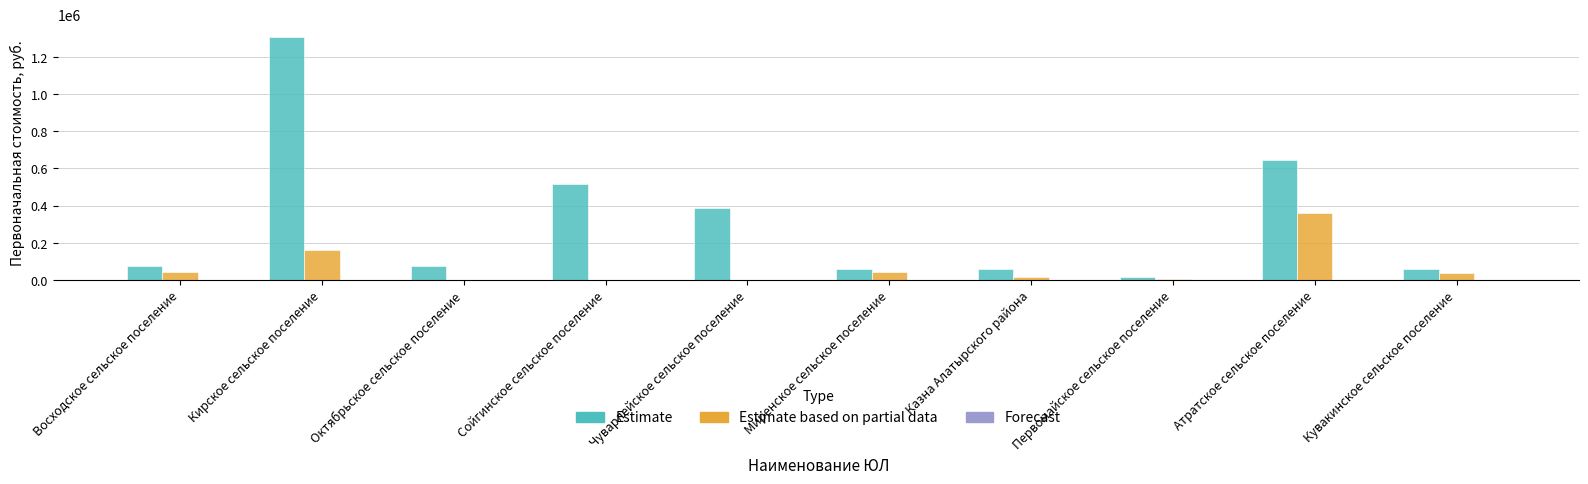

What is the spread (max minus min) of values at Кирское сельское поселение?

1147074.0